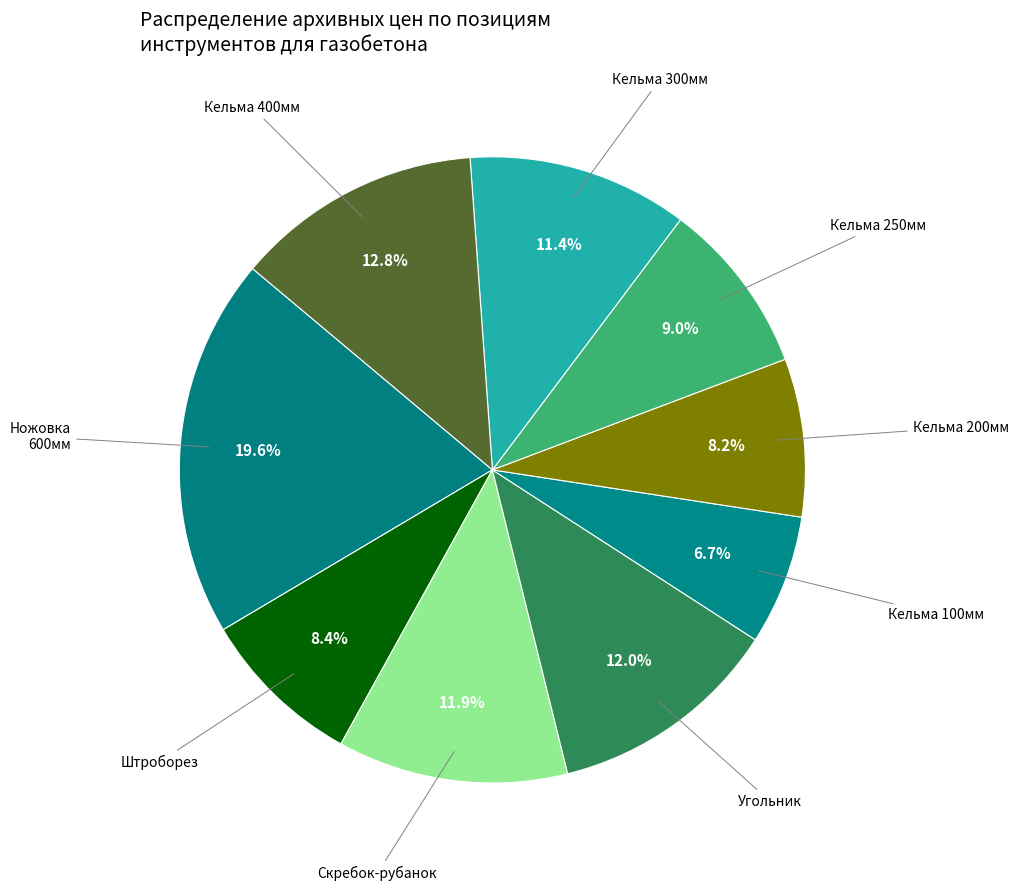

Rank the categories by value from lowest to highest.

Кельма-ковш 100мм, Кельма-ковш 200мм, Штроборез по газобетону, Кельма-ковш 250мм, Кельма-ковш 300мм, Скребок-рубанок 400мм, Угольник для резки газобетона, Кельма-ковш 400мм, Ножовка по газобетону 600мм